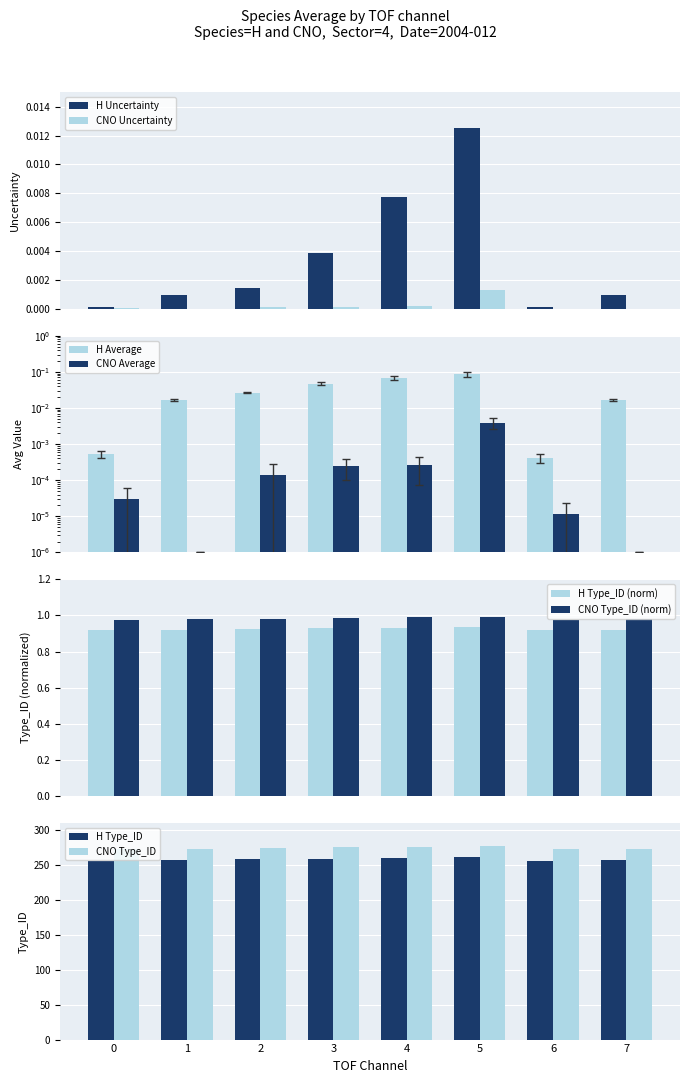

How many groups of bars are there?

8